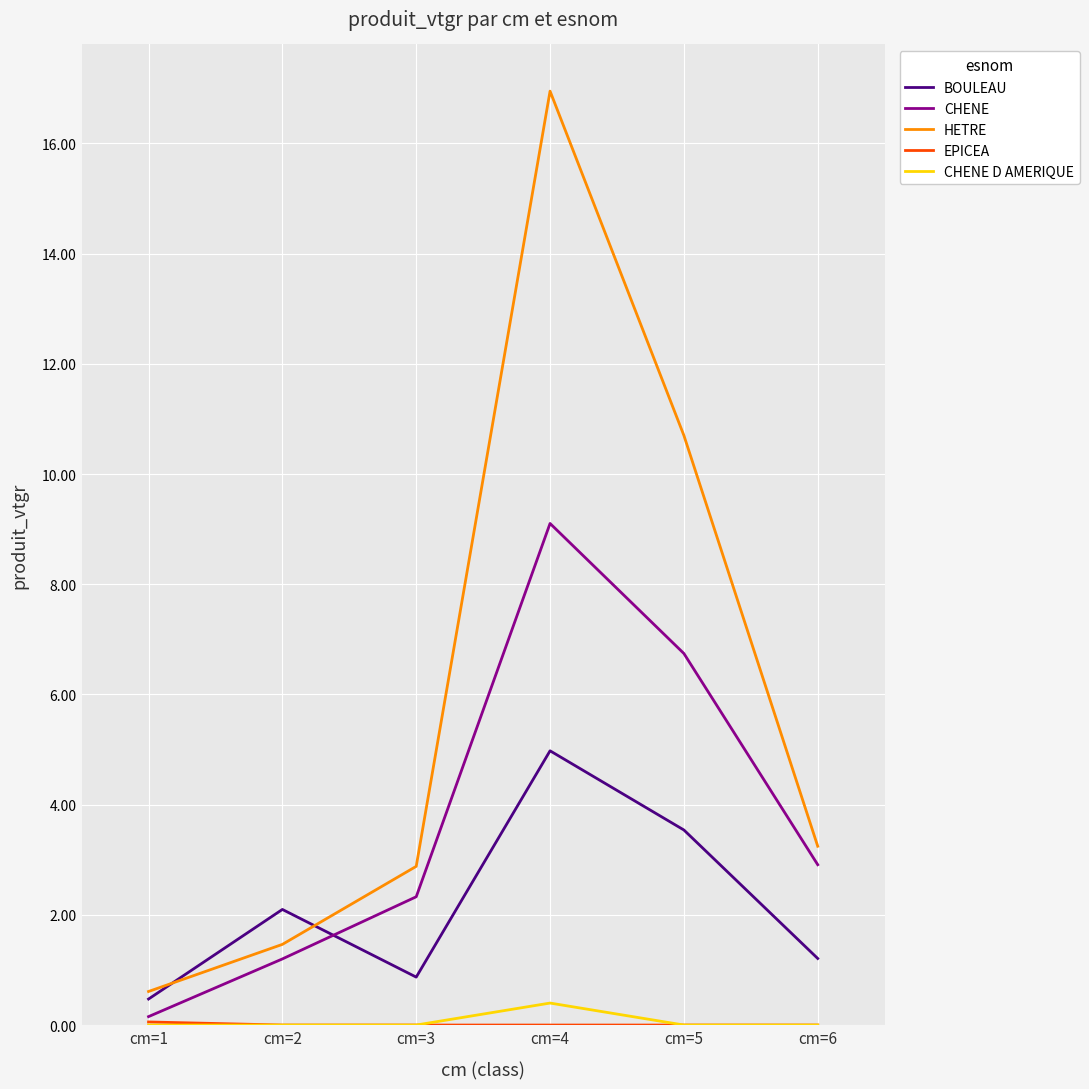

What is the maximum value for HETRE?

16.9